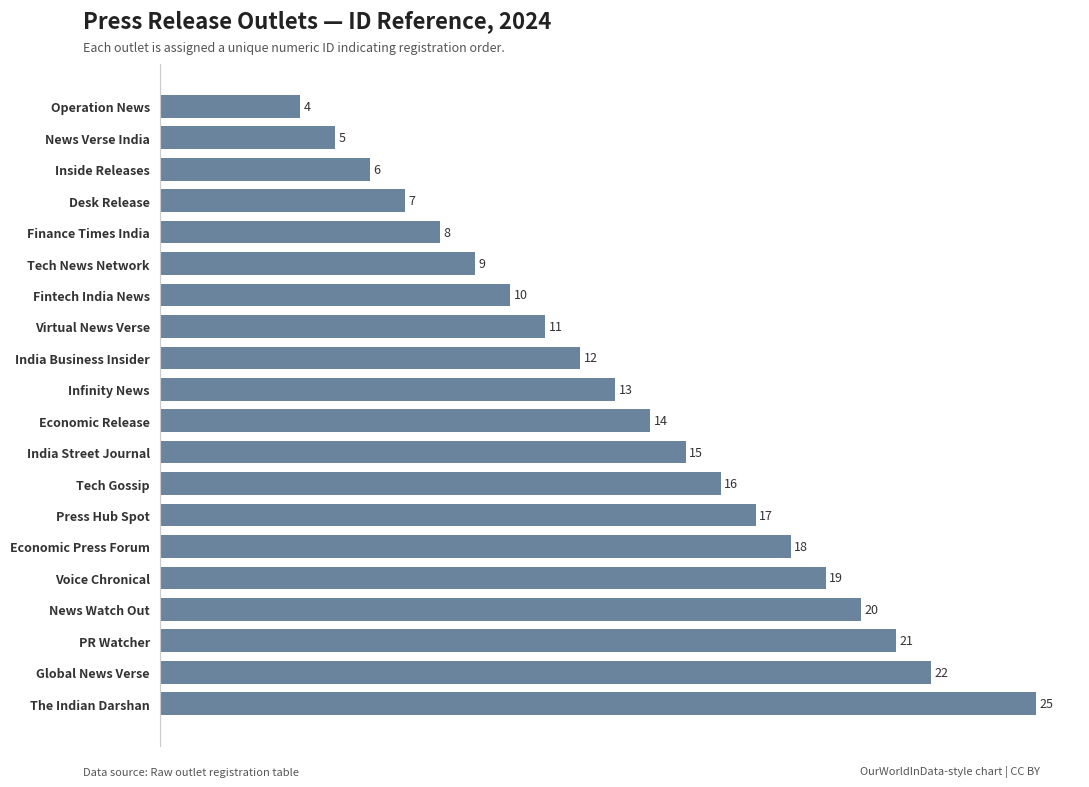

List the labels in order of value, largest first.

The Indian Darshan, Global News Verse, PR Watcher, News Watch Out, Voice Chronical, Economic Press Forum, Press Hub Spot, Tech Gossip, India Street Journal, Economic Release, Infinity News, India Business Insider, Virtual News Verse, Fintech India News, Tech News Network, Finance Times India, Desk Release, Inside Releases, News Verse India, Operation News